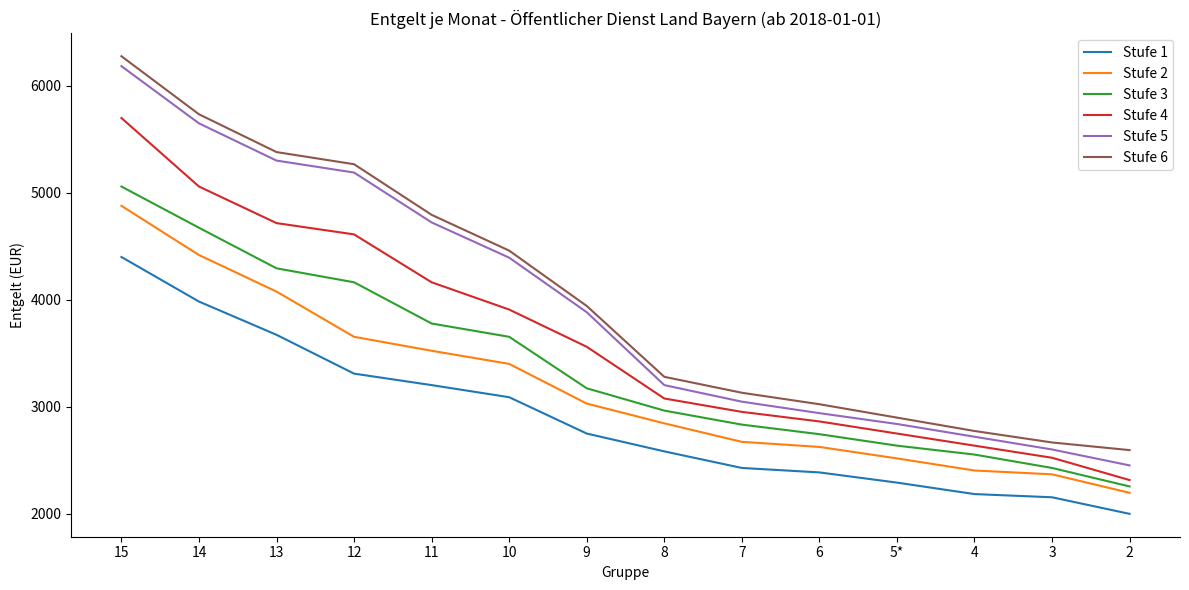

What is the difference between the Stufe 1 values at 12 and 4?

1125.1